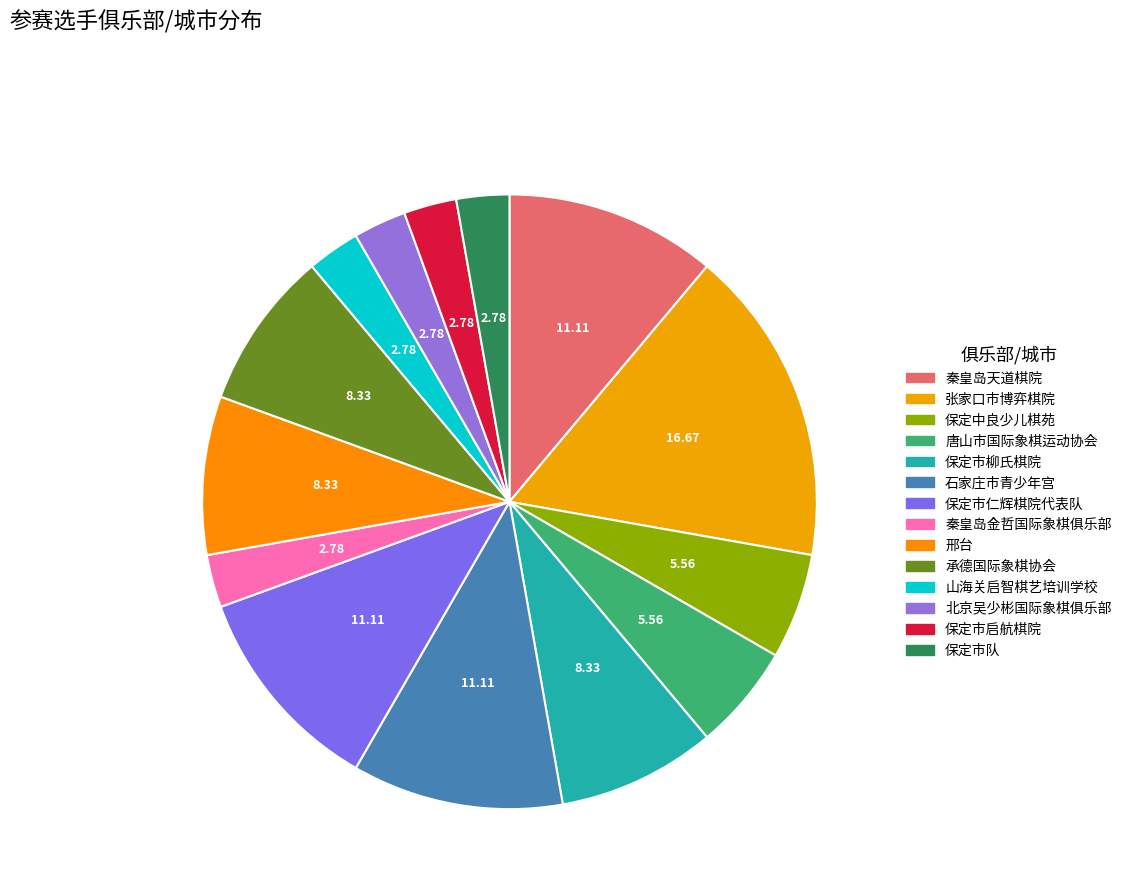

Is it true that 保定市启航棋院 is 14% of the pie?

False